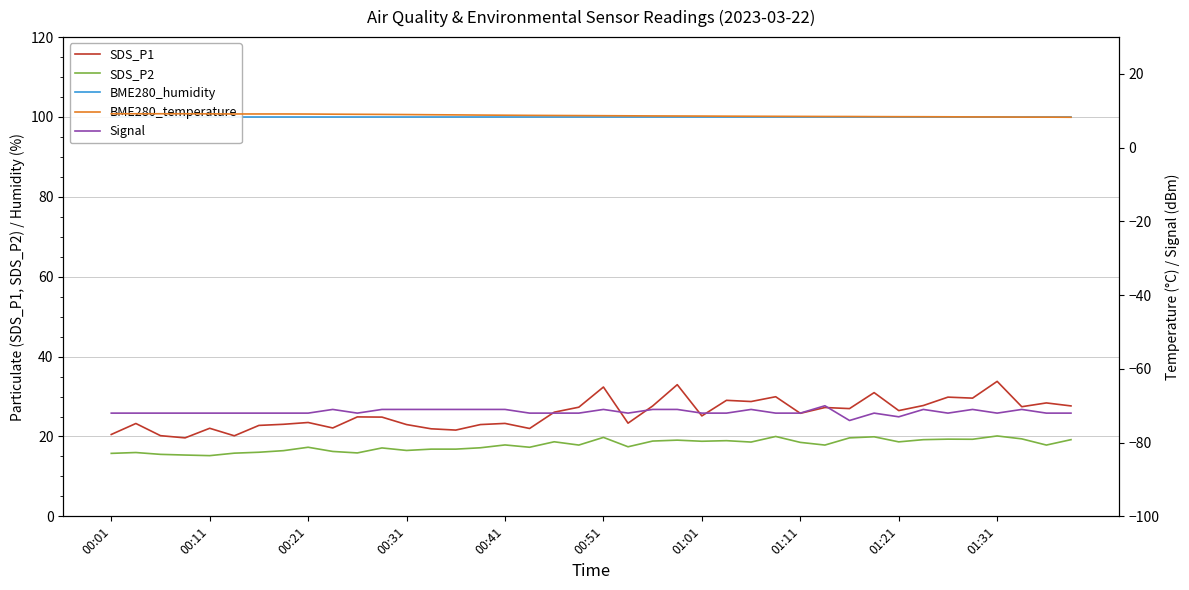

What is the difference between the highest and lowest values at 17?

172.0